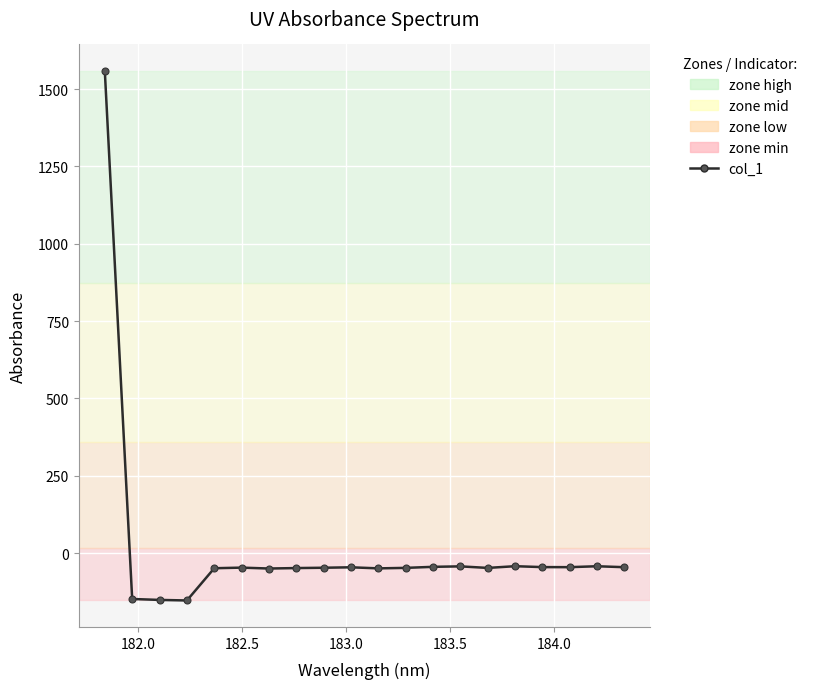

How many negative values are there?

19